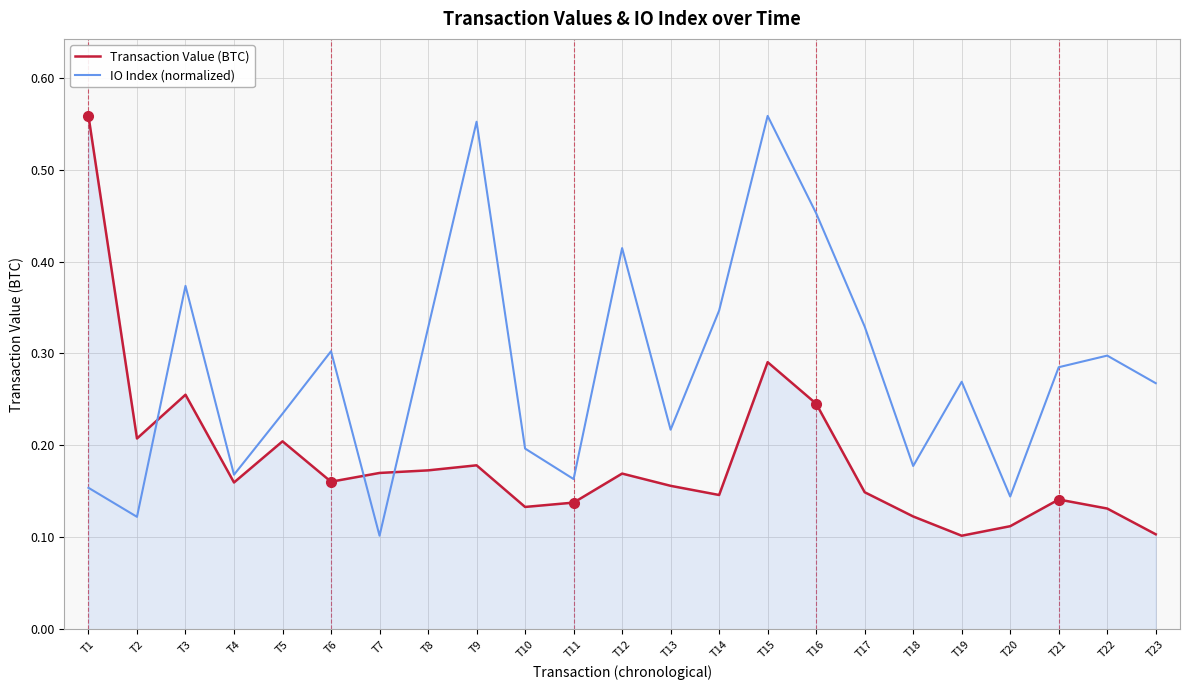

What is the total value across all series at T9?

0.7